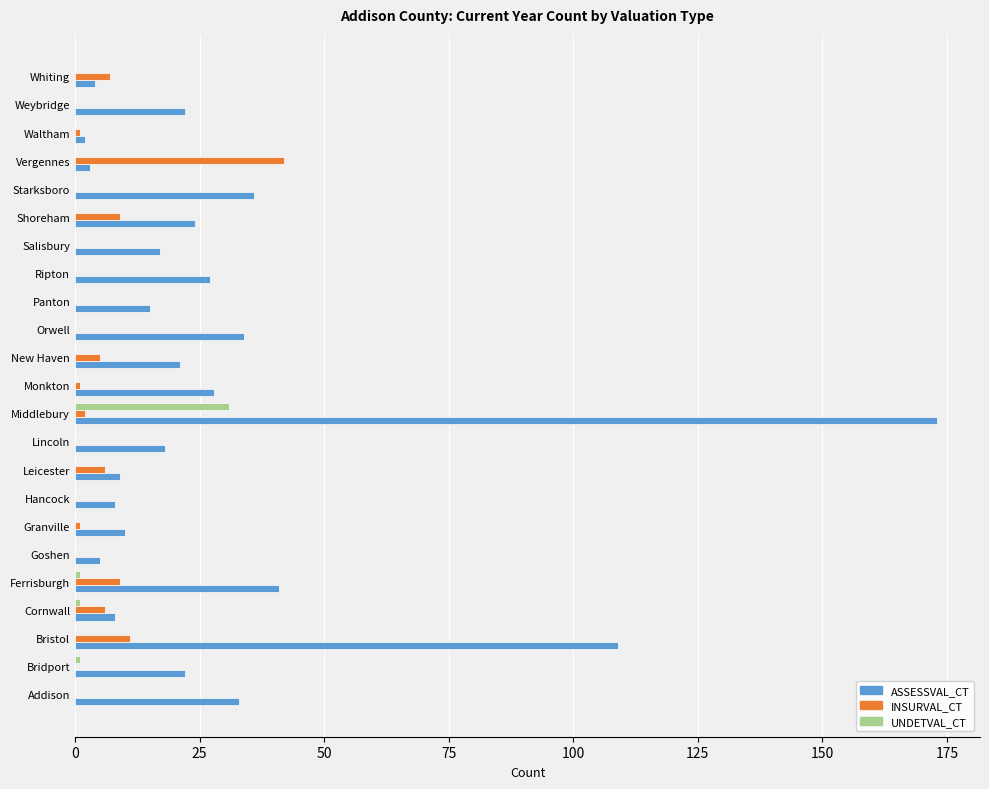

Which label corresponds to the largest value in the chart?

Middlebury